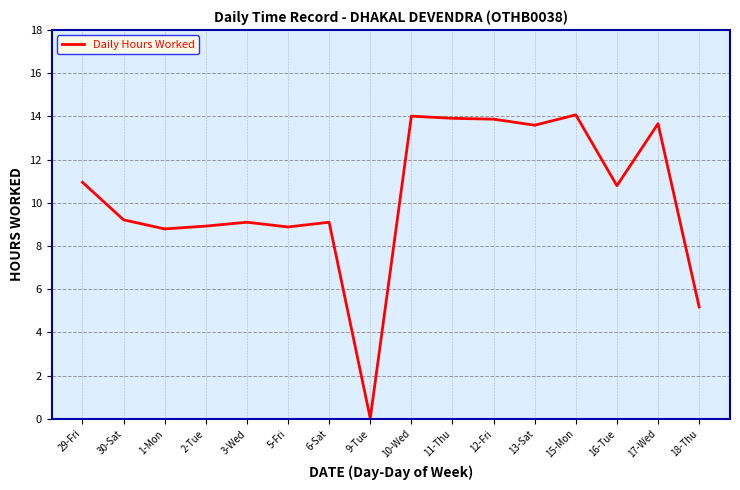

The value at 17-Wed is 20.7. True or false?

False